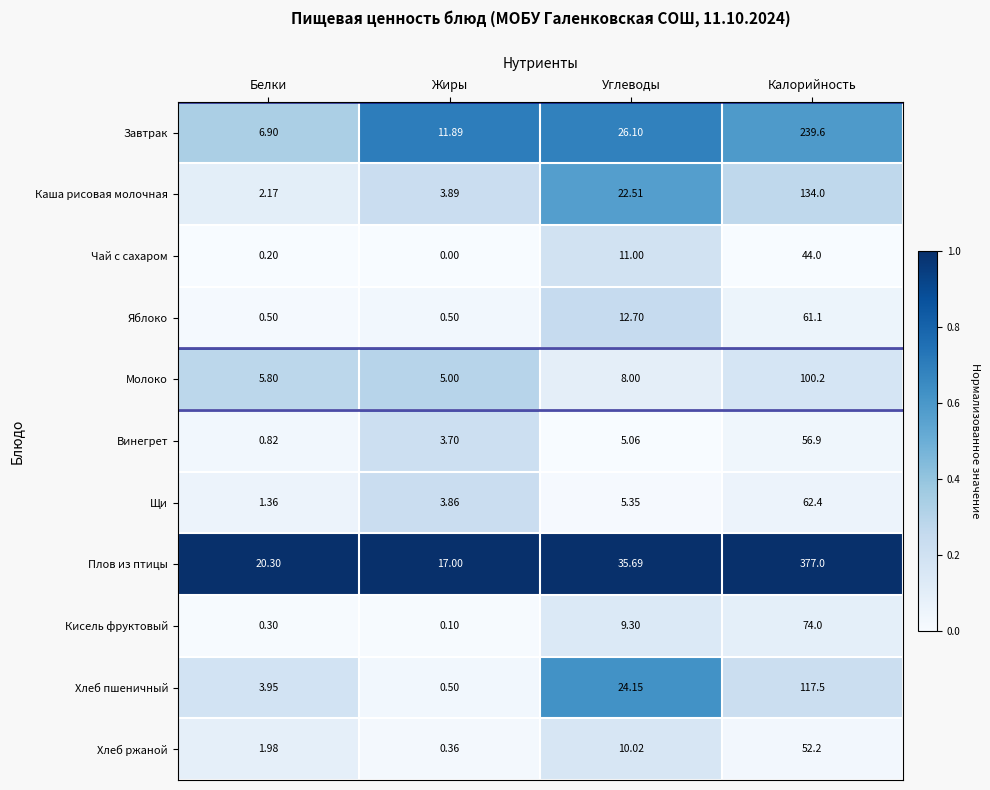

At which category is the sum across all series the highest?

Калорийность